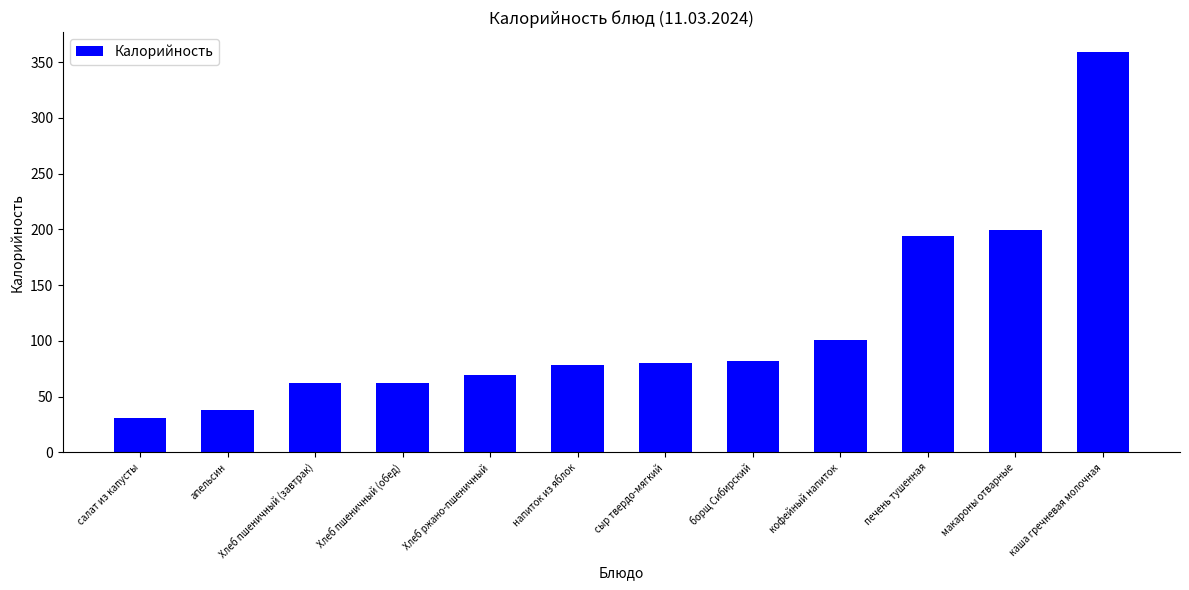

The chart shows a value of 18.2 at салат из капусты. True or false?

False